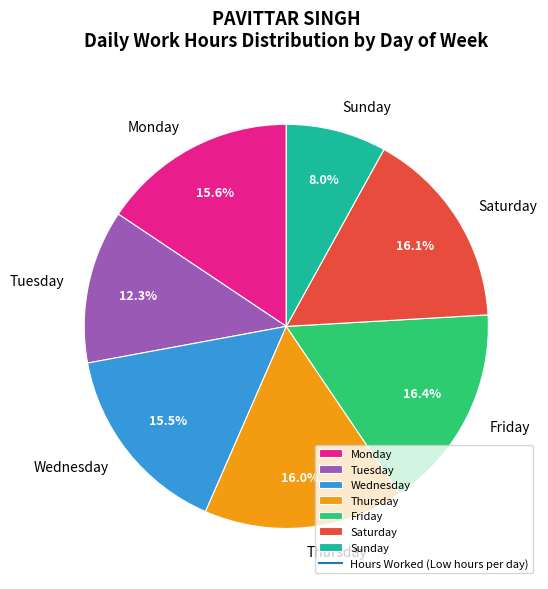

Between Monday and Tuesday, which is larger?

Monday